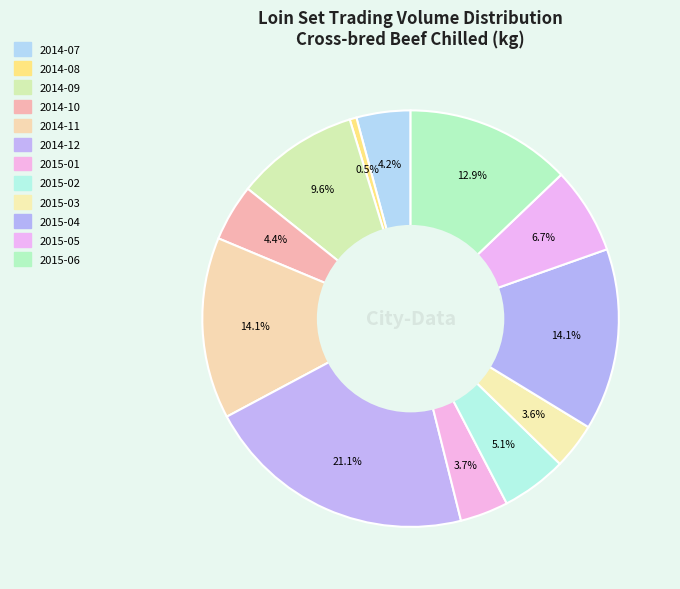

Count the number of slices in the pie.

12